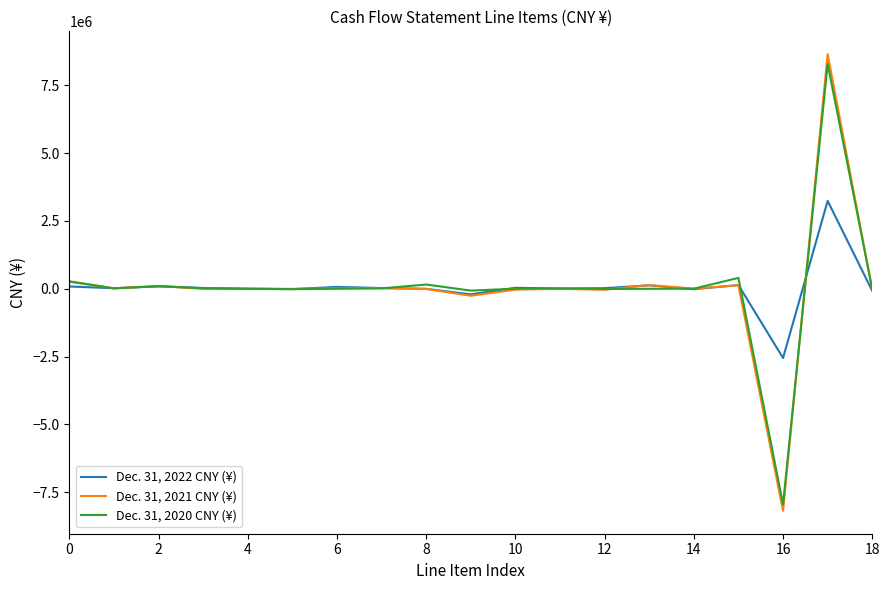

How many lines are shown in the chart?

3